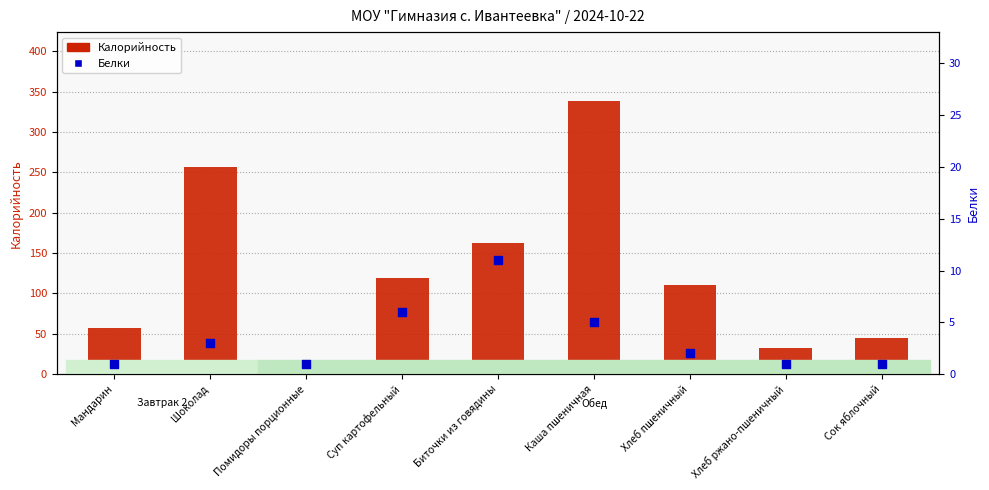

What is the total value across all series at Суп картофельный?

125